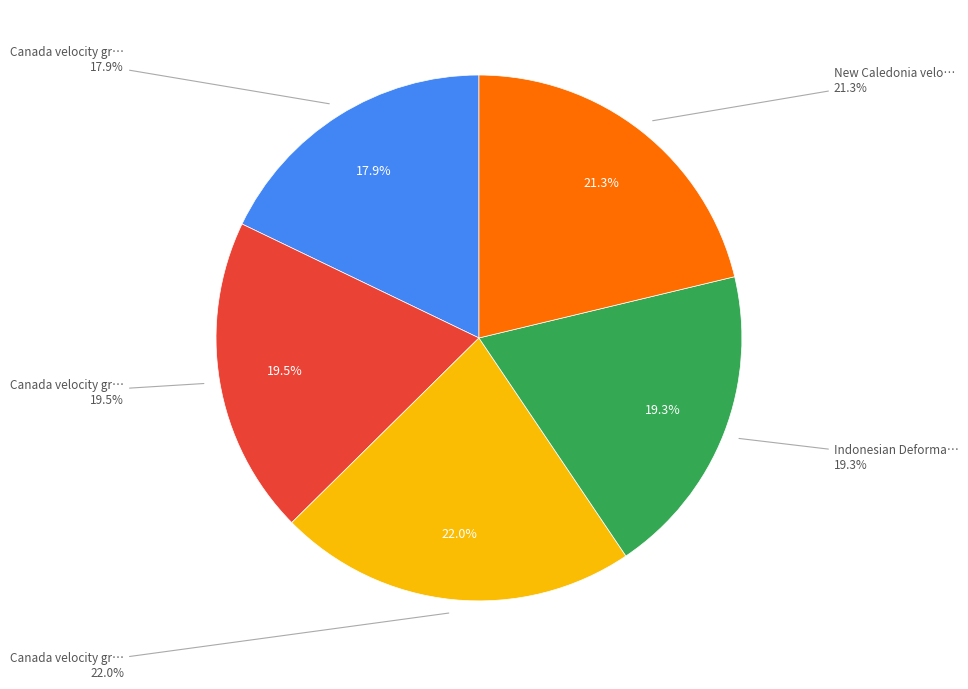

What is the ratio of the value at New Caledonia velocity model 2015 to the value at Indonesian Deformation Model 2020?

1.1